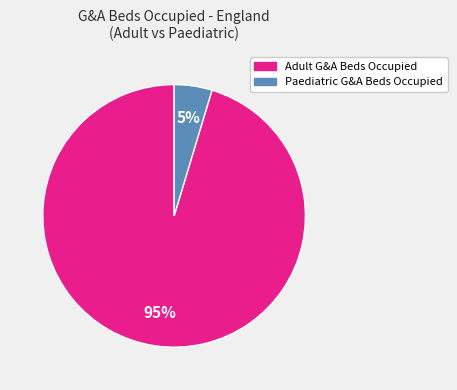

To the nearest percent, what is the average slice percentage?

50%